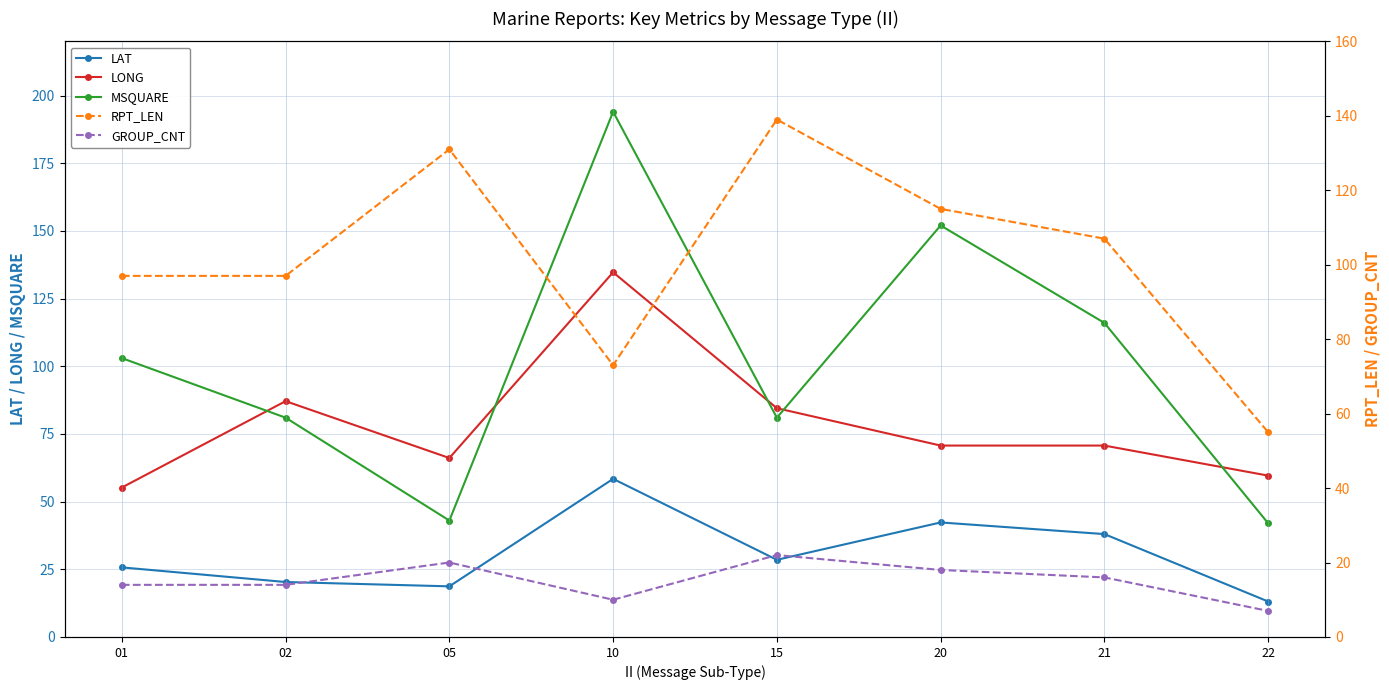

Where is the first local minimum for LAT?

05